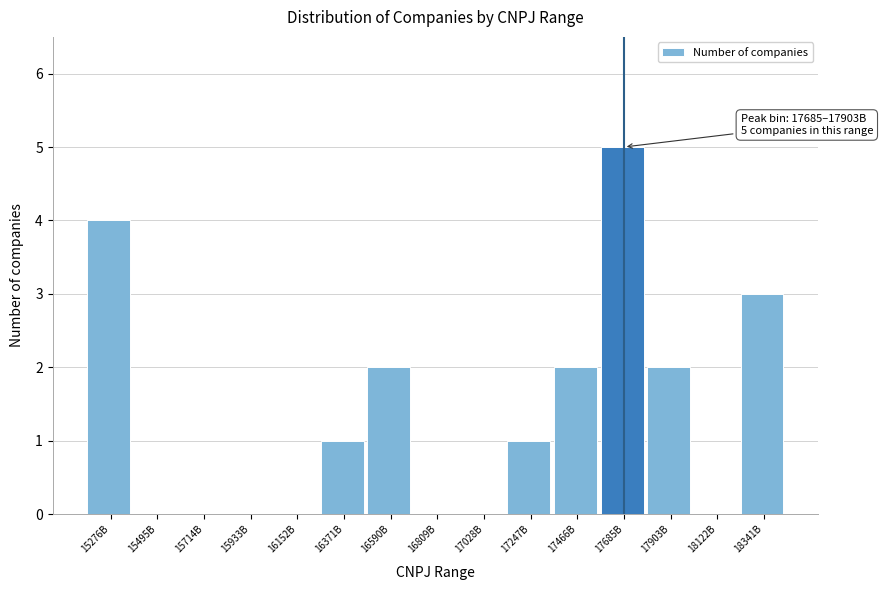

Reading left to right, extract all data points from this chart.

15276B=4	15495B=0	15714B=0	15933B=0	16152B=0	16371B=1	16590B=2	16809B=0	17028B=0	17247B=1	17466B=2	17685B=5	17903B=2	18122B=0	18341B=3